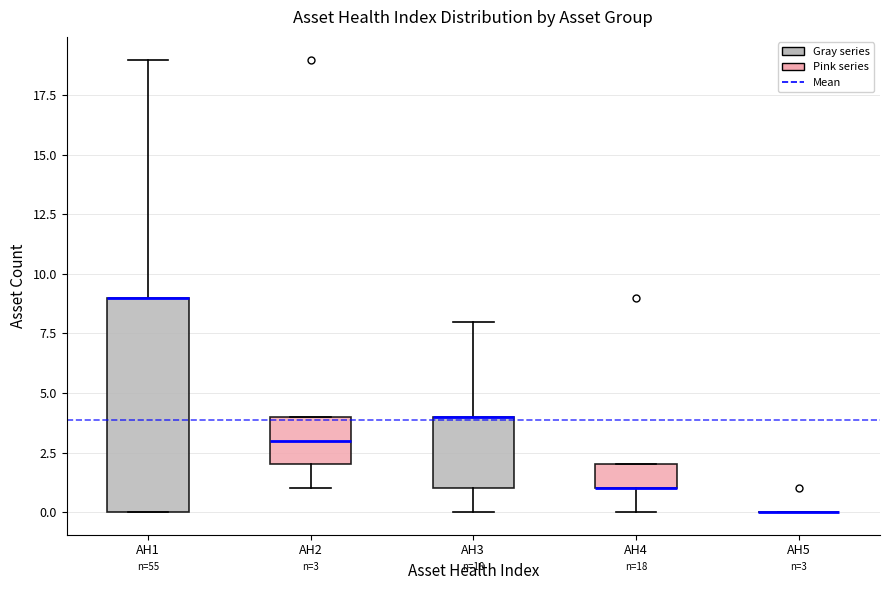

Which box is the tallest, from its lower edge to its upper edge?

AH1